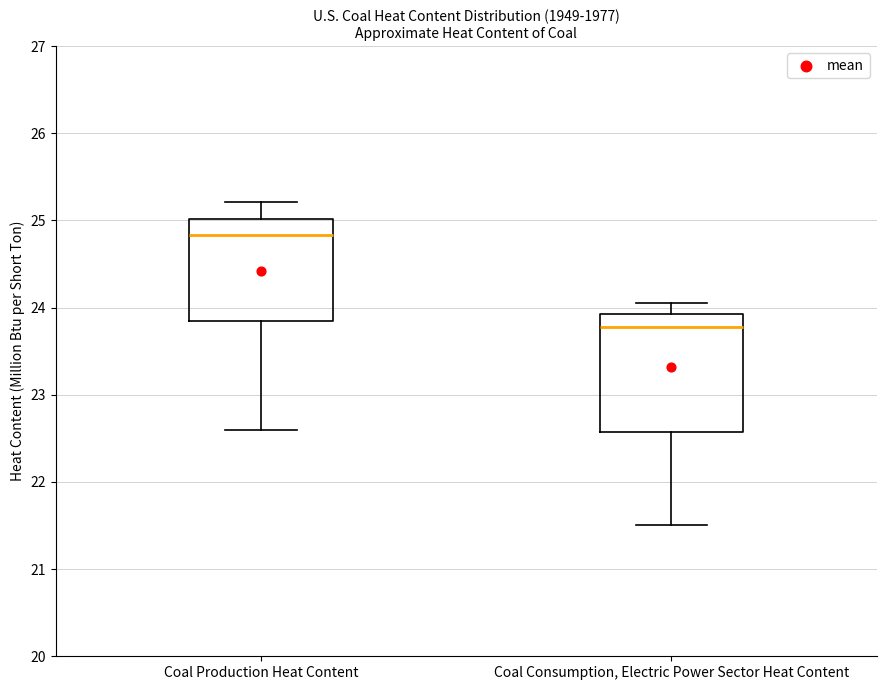

Where is the lower edge of the box for Coal Consumption, Electric Power Sector Heat Content on the y-axis? The values are not printed on the chart, so give them approximately, as read against the axis.

22.6